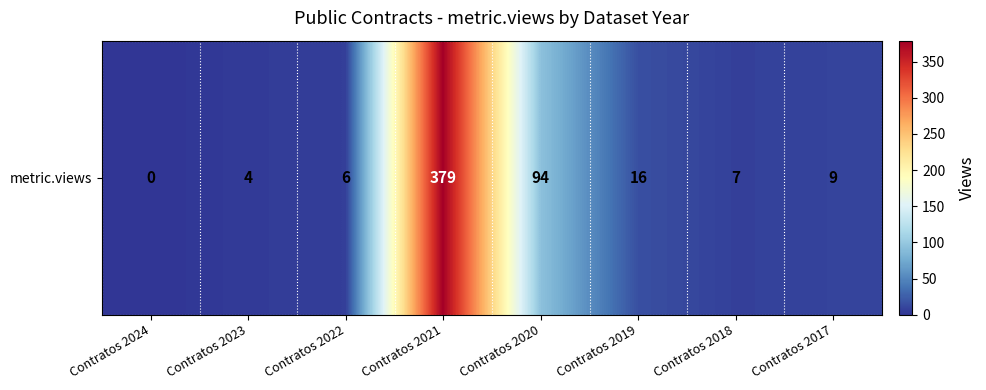

List the labels in order of value, largest first.

Contratos 2021, Contratos 2020, Contratos 2019, Contratos 2017, Contratos 2018, Contratos 2022, Contratos 2023, Contratos 2024